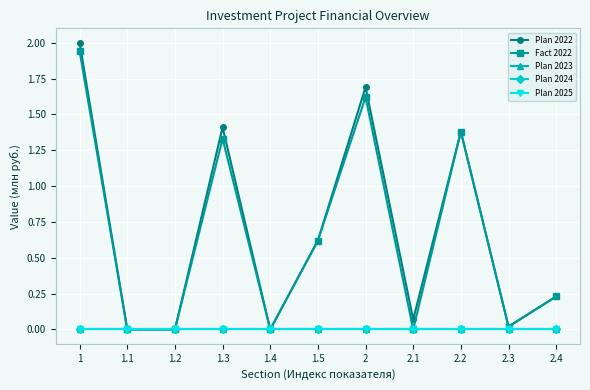

Does the chart have visible grid lines?

Yes